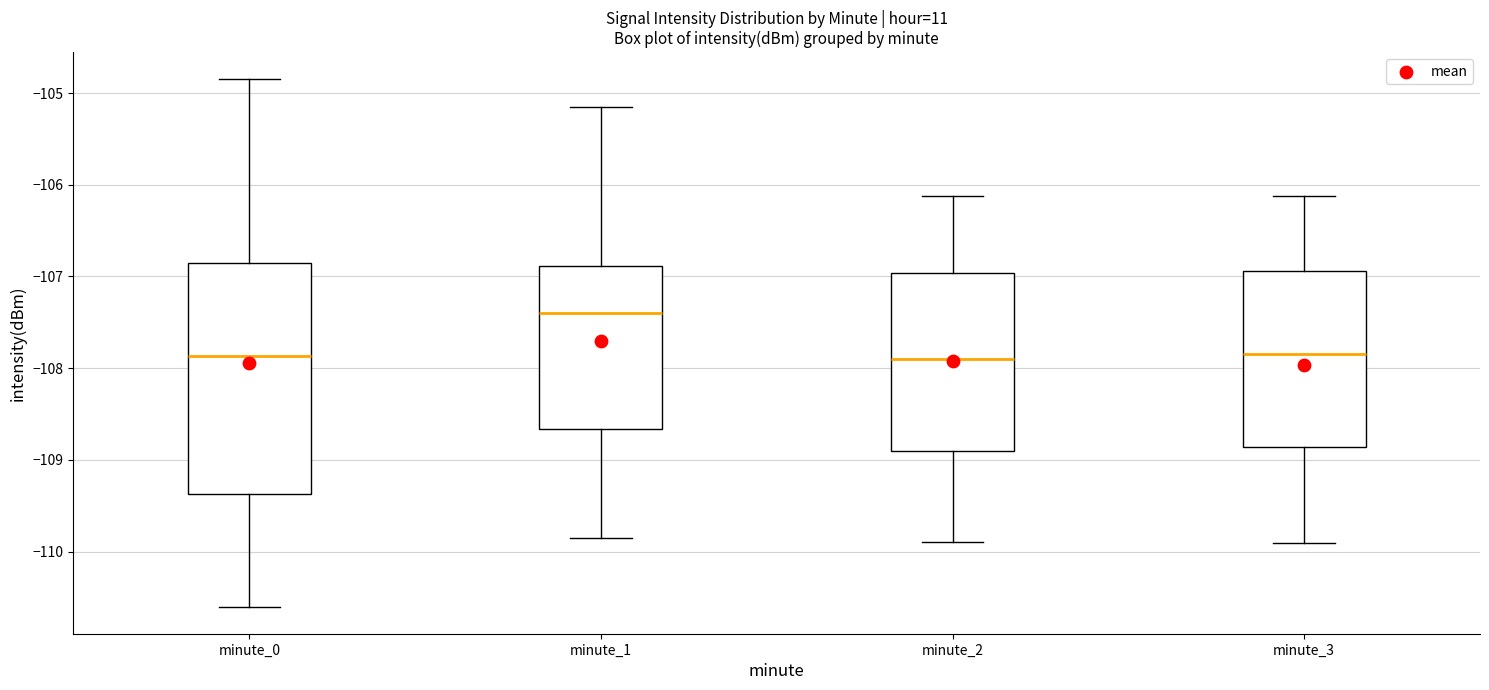

Where does the upper whisker of the box for minute_0 end on the y-axis? The values are not printed on the chart, so give them approximately, as read against the axis.

-104.8